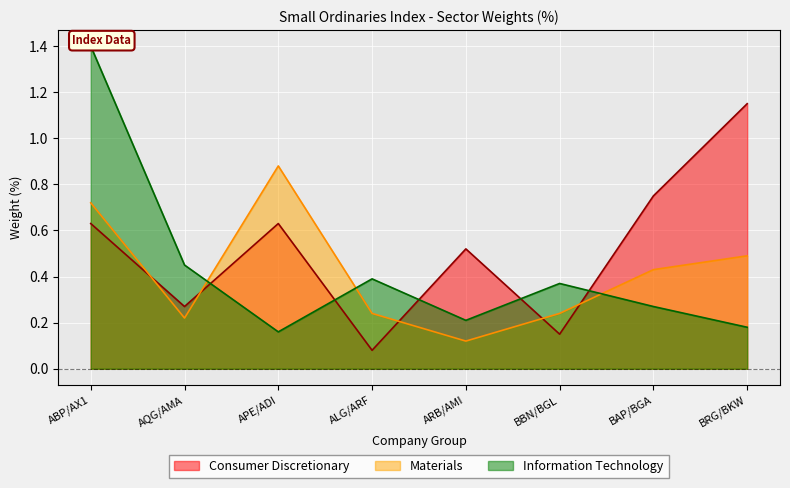

After their last crossing, which series has the higher values: Materials or Consumer Discretionary?

Consumer Discretionary